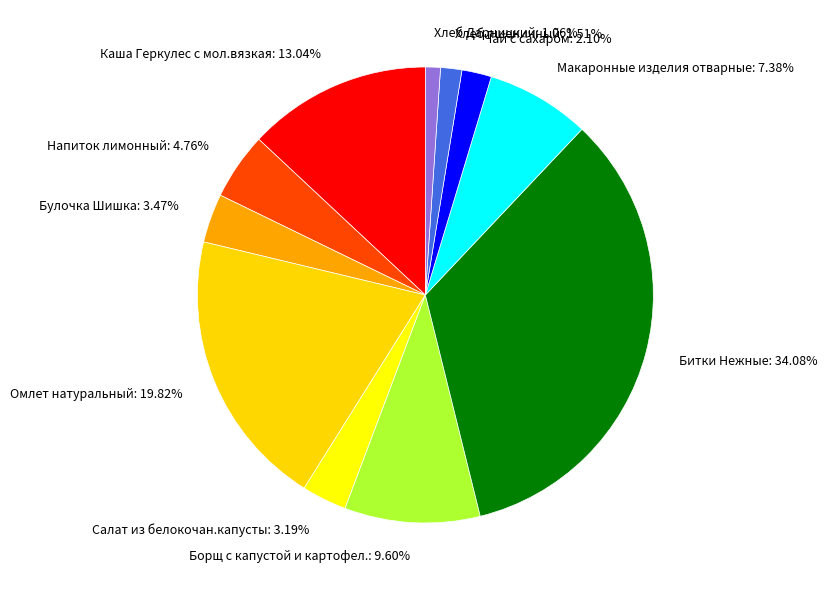

Is there a majority slice in this chart?

No